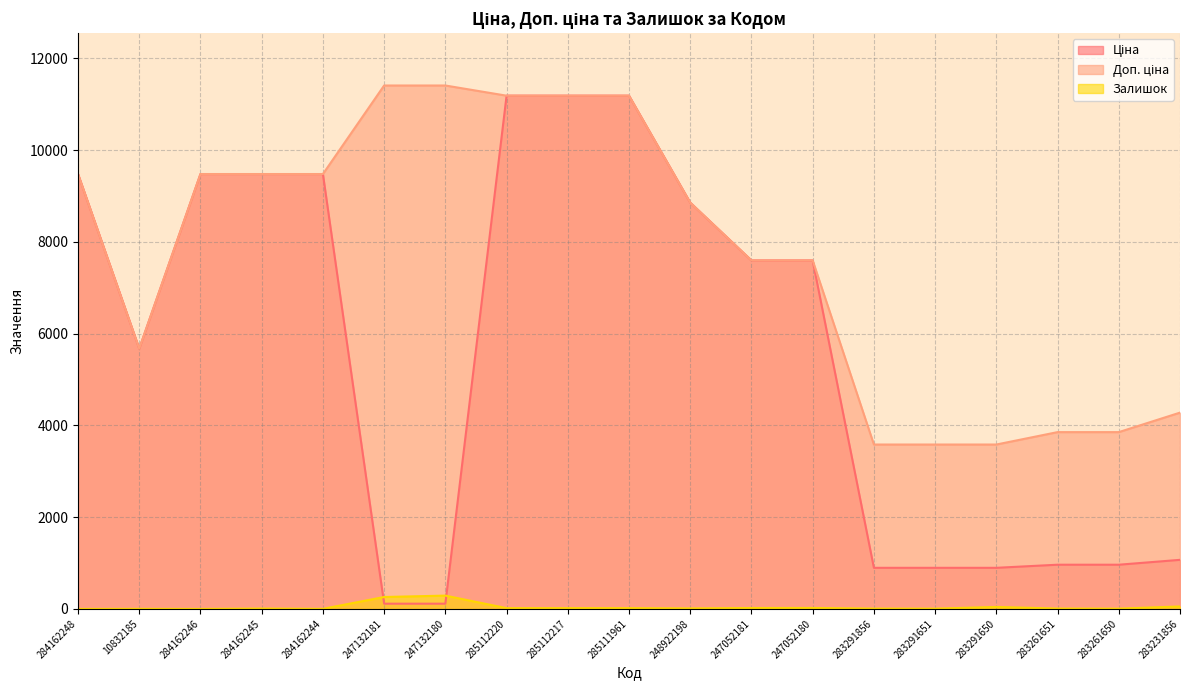

True or false: Залишок has more than 0 interior local peaks.

True